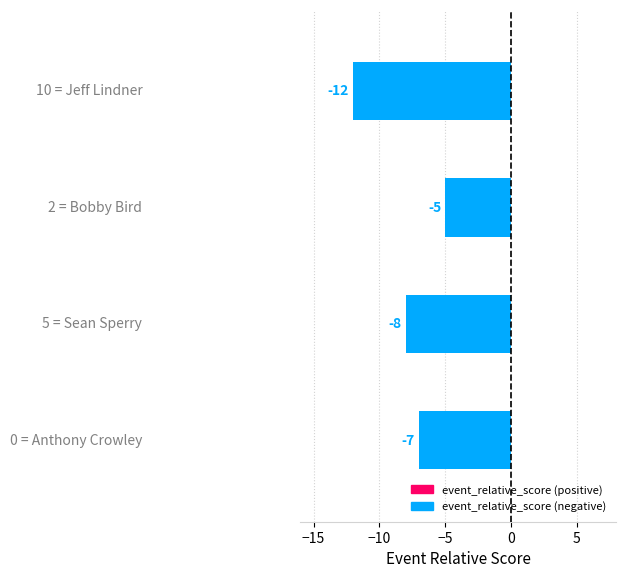

Rank the categories by value from lowest to highest.

3.0, 1.0, 0.0, 2.0